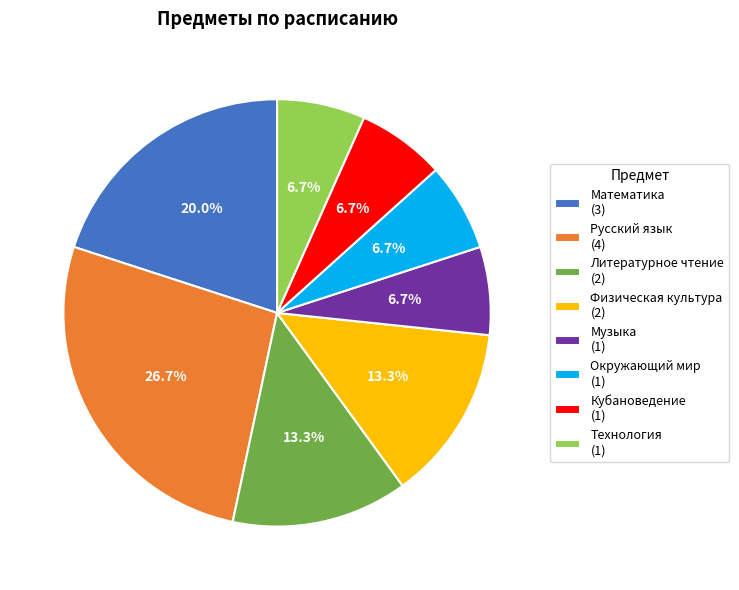

What percentage is the Кубановедение slice, to the nearest percent?

7%